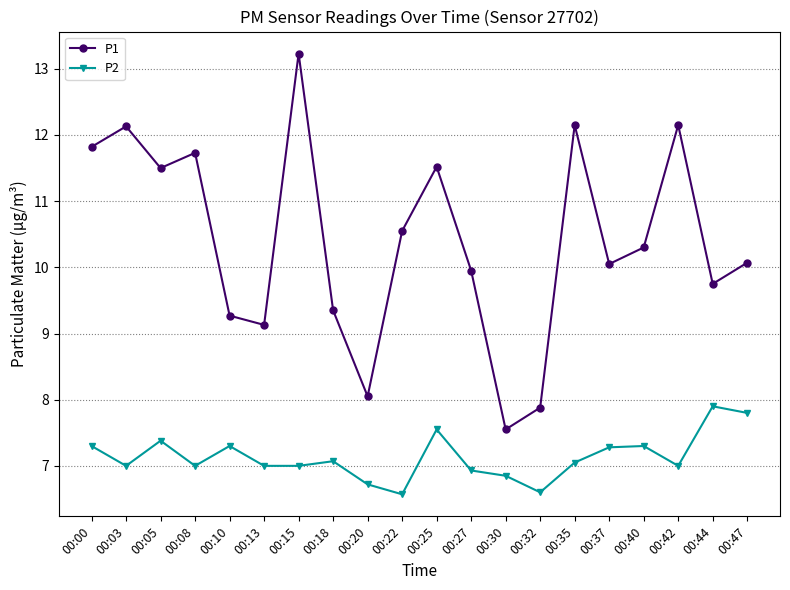

Which series has the widest spread of values?

P1